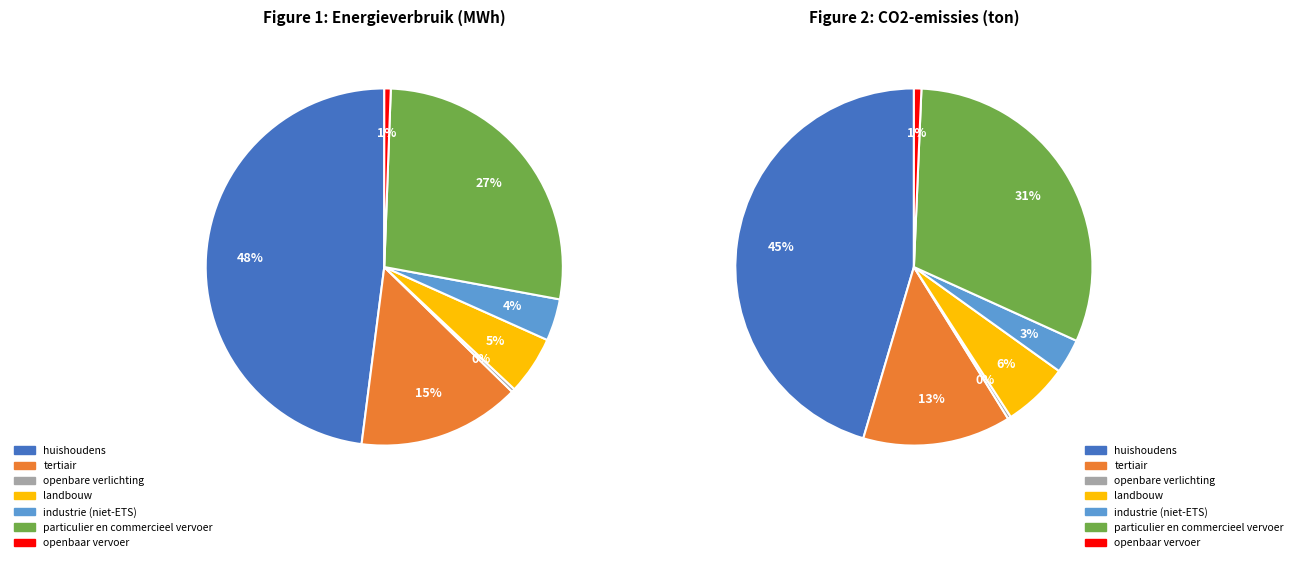

Between openbaar vervoer and industrie (niet-ETS), which is larger?

industrie (niet-ETS)